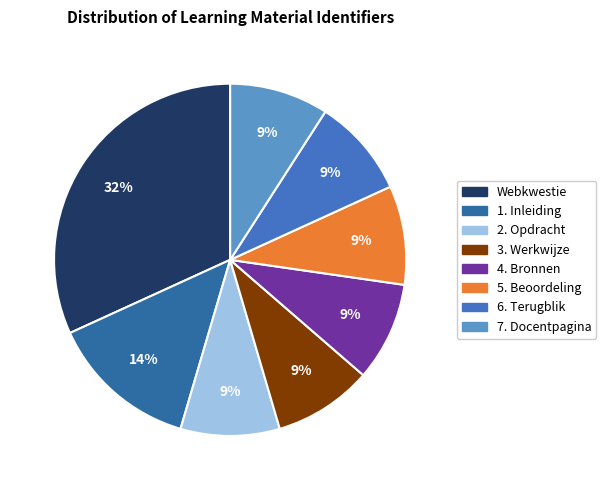

What is the largest slice in the pie chart?

Webkwestie